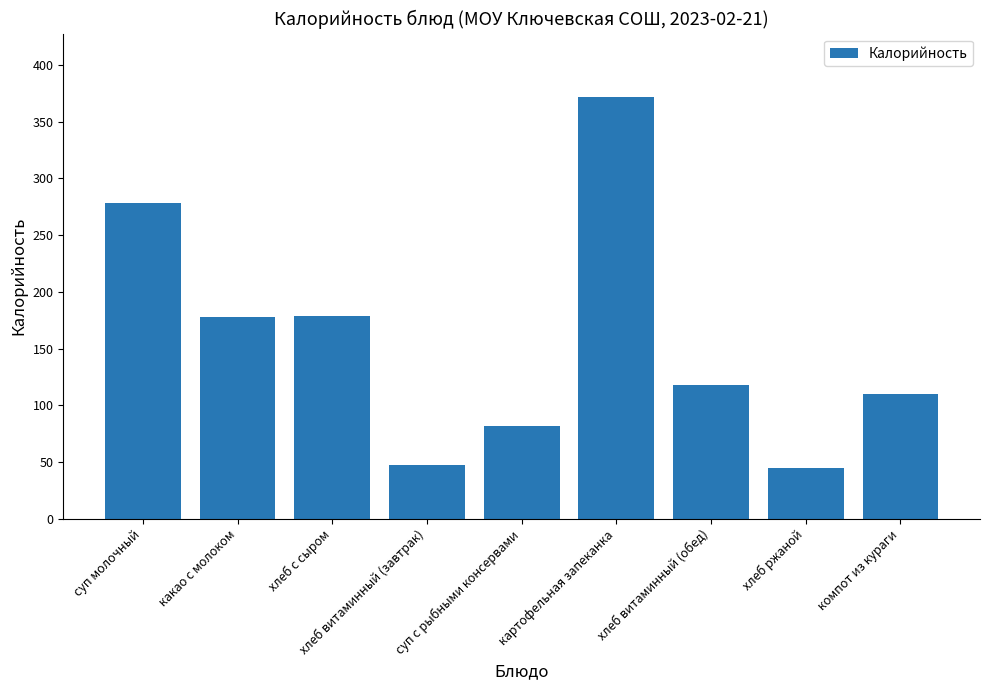

What value does the data have at хлеб витаминный (завтрак)?

47